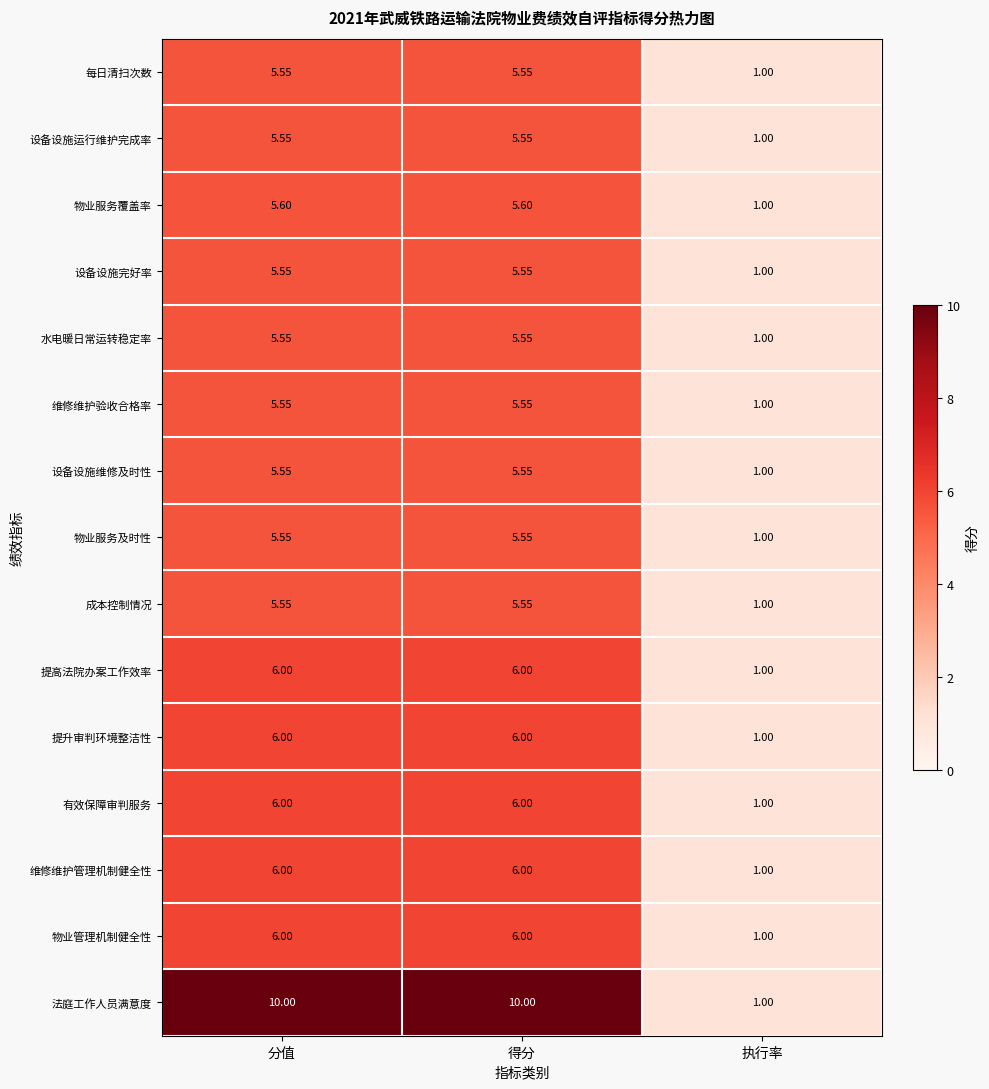

Which series has the largest total across all categories?

法庭工作人员满意度